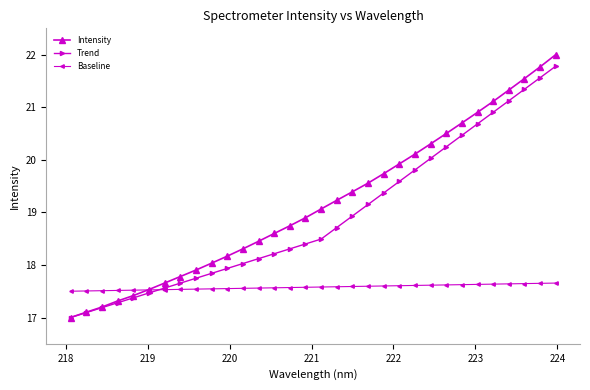

Does the chart have visible grid lines?

No